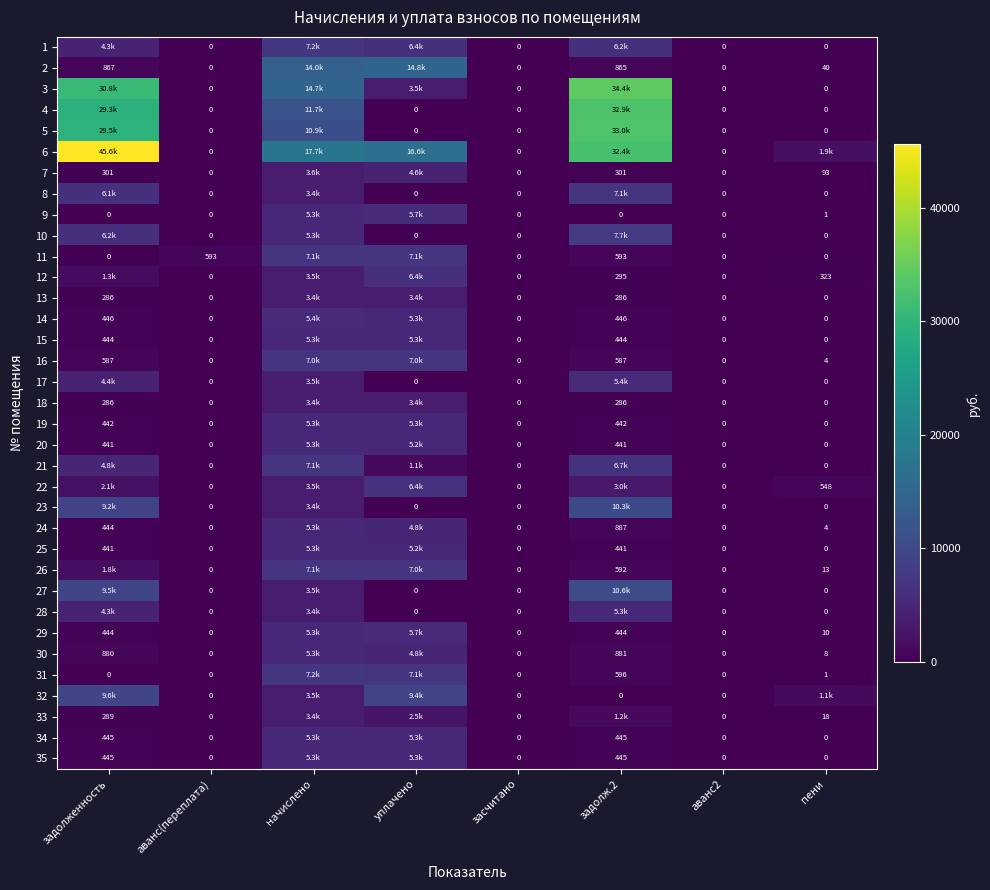

Is it true that 30 equals 4791.4 at уплачено?

True